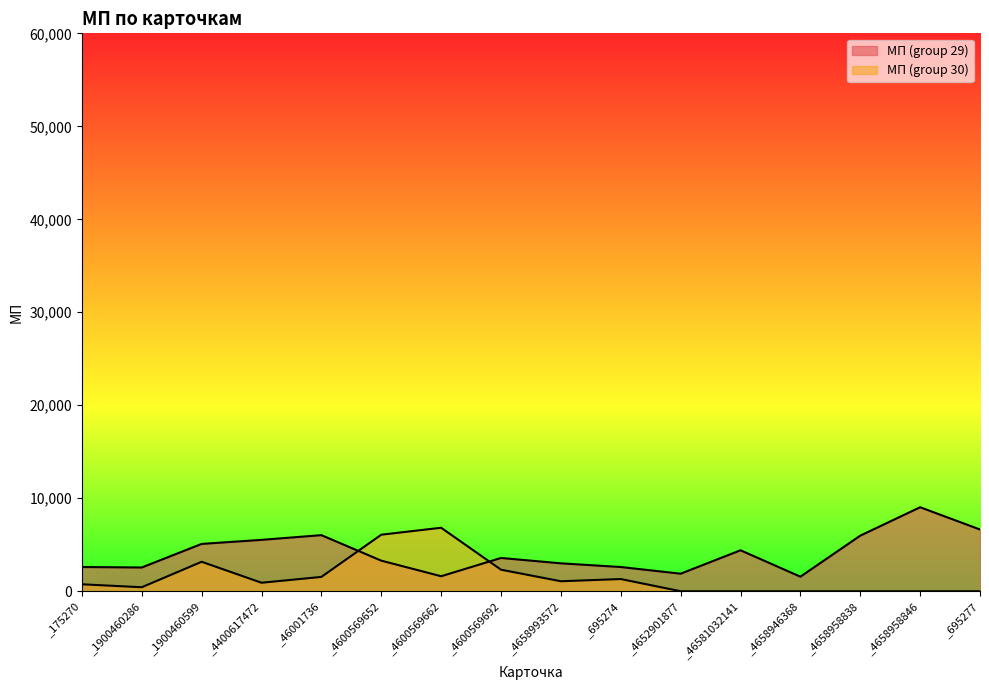

Which series ends up on top after the final intersection of МП (group 30) and МП (group 29)?

МП (group 29)